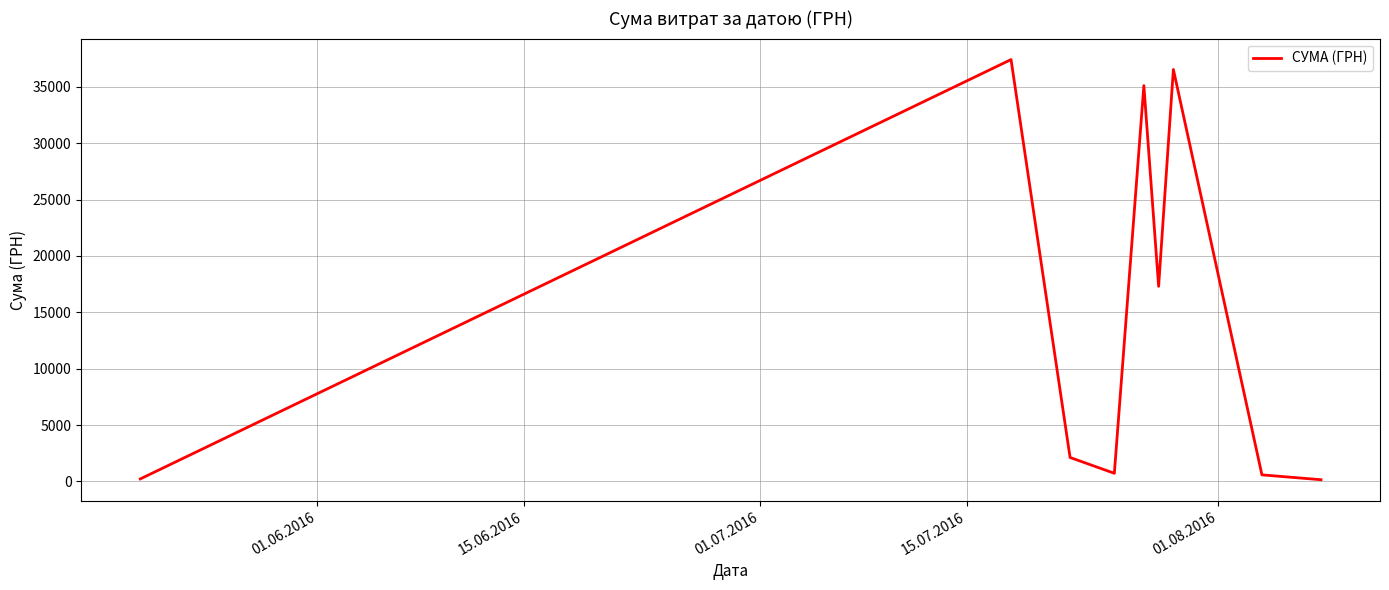

What is the maximum value shown in the chart?

37425.0